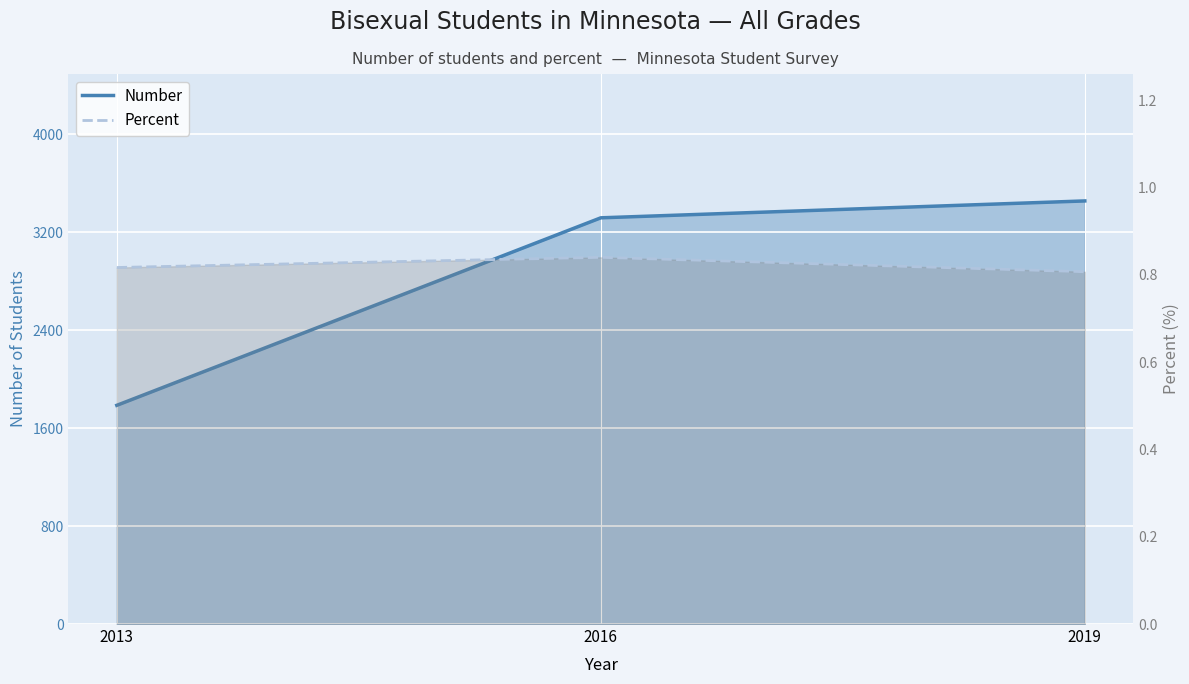

Which category has the lowest value in the Percent series?

2019